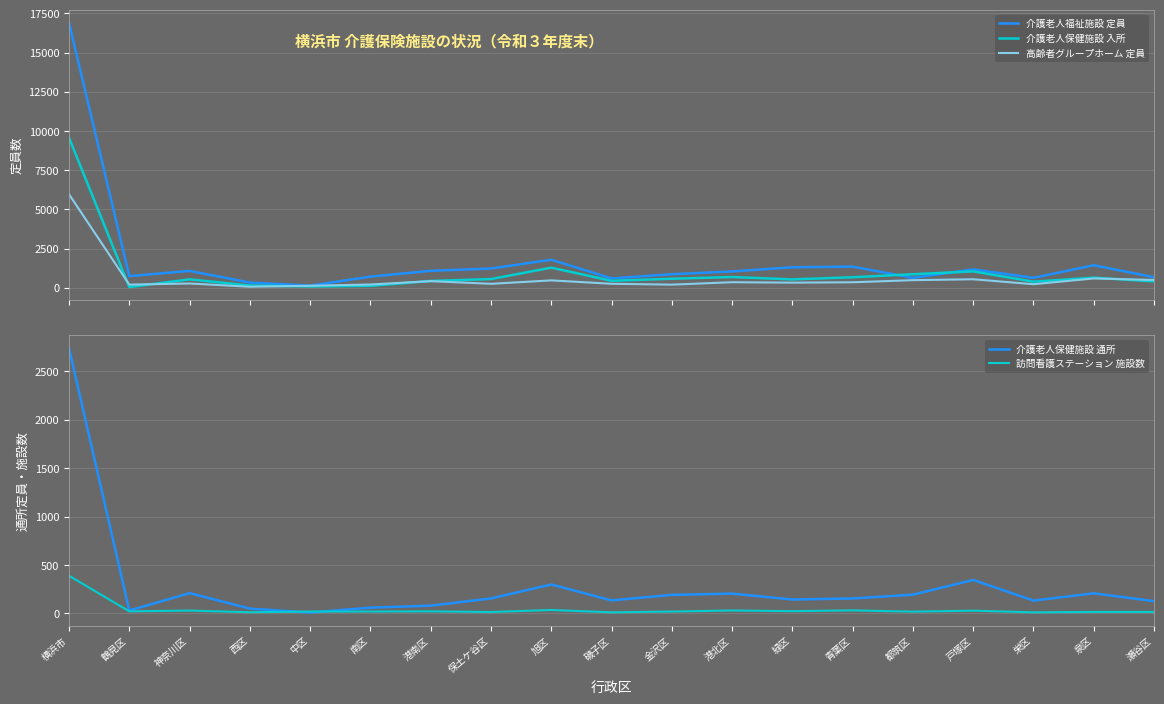

At which category does 介護老人保健施設 入所 reach its first local peak?

神奈川区